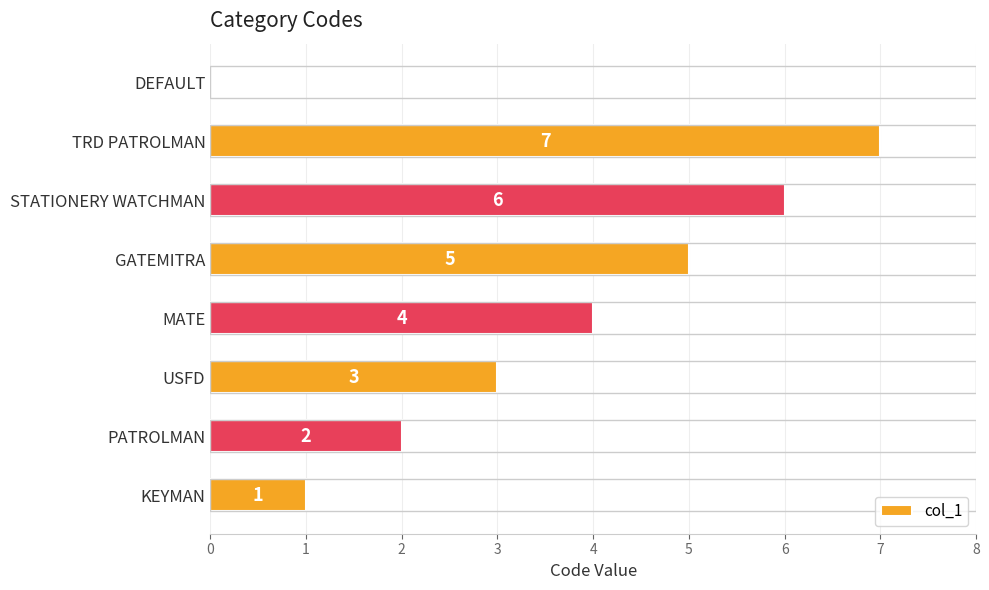

Which has a higher value, STATIONERY WATCHMAN or KEYMAN?

STATIONERY WATCHMAN